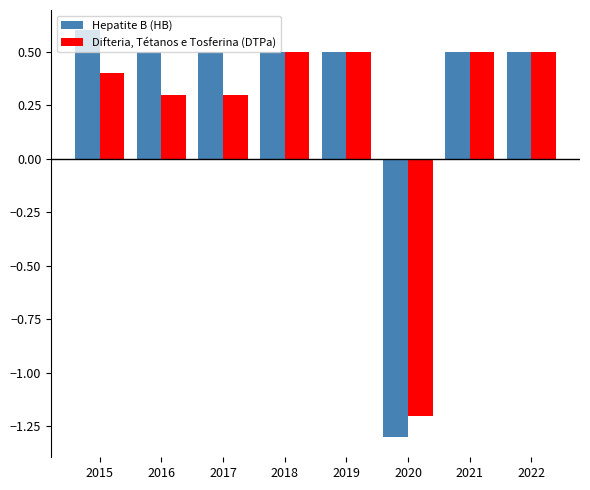

What is the highest value of the Difteria, Tétanos e Tosferina (DTPa) series?

0.5